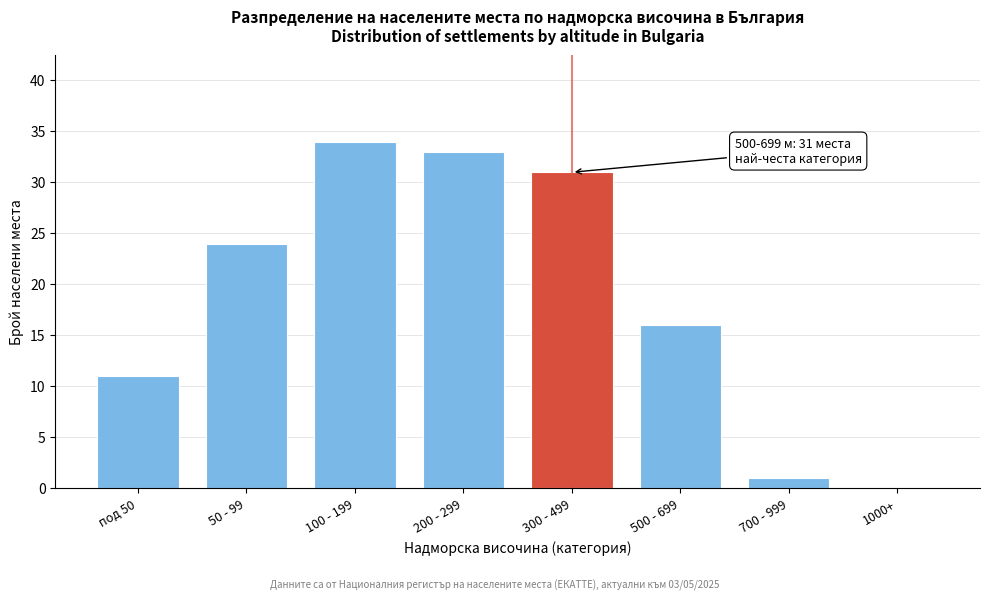

Reading right to left, transcribe all the data shown in this chart.

1000+=0	700 - 999=1	500 - 699=16	300 - 499=31	200 - 299=33	100 - 199=34	50 - 99=24	под 50=11